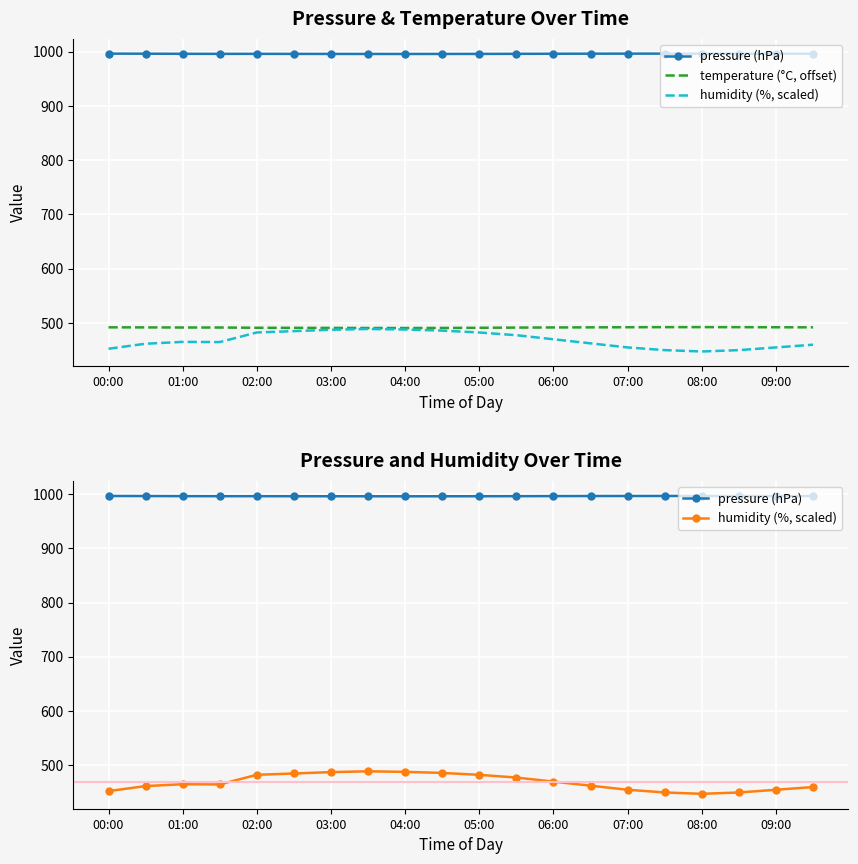

What is the difference between the second highest and second lowest values in the temperature (°C, offset) series?

1.6